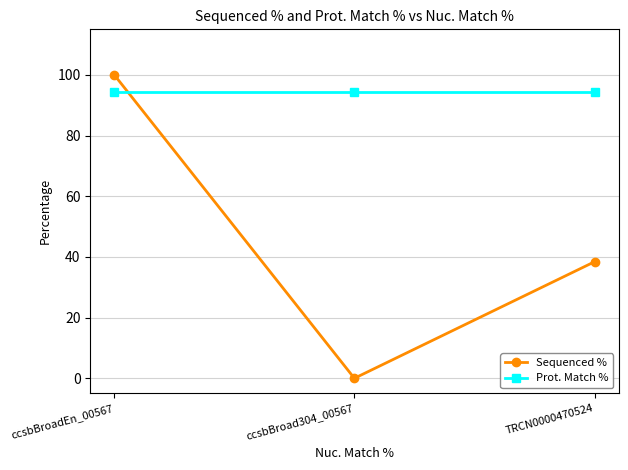

Rank the series by their average value, from lowest to highest.

Sequenced %, Prot. Match %